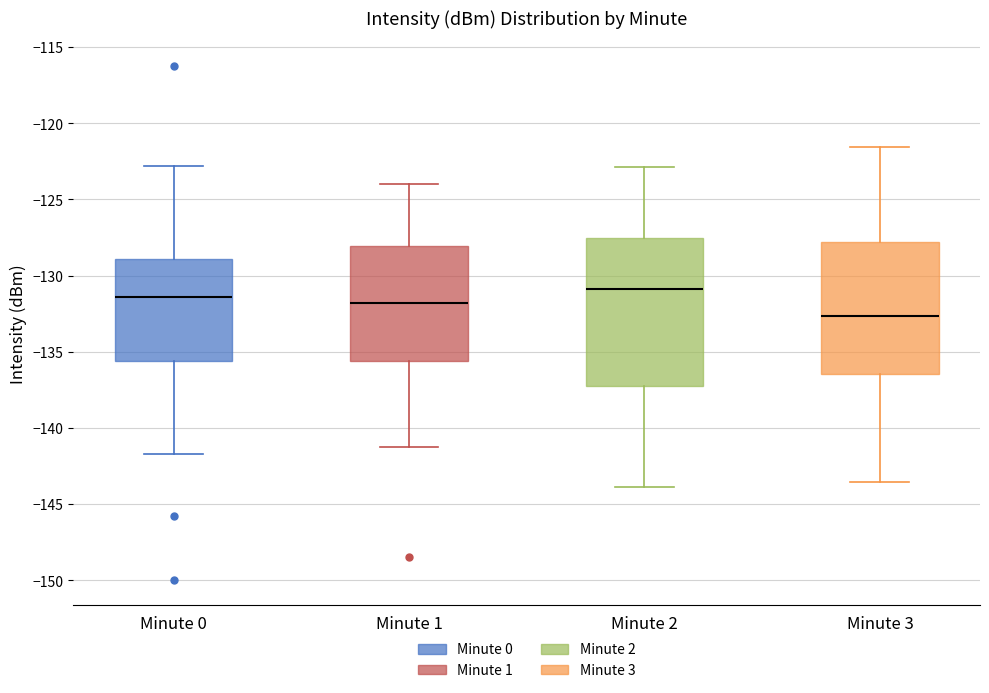

Reading left to right, transcribe this box plot: for each box, give where its median line is, the range the box spans, and where its two whiskers end, as read against the y-axis. The values are not printed on the chart, so give them approximately, as read against the axis.

Minute 0: median -131.5, box -135.5 to -129.0, whiskers -141.5 to -123.0
Minute 1: median -132.0, box -135.5 to -128.0, whiskers -141.0 to -124.0
Minute 2: median -131.0, box -137.0 to -127.5, whiskers -144.0 to -123.0
Minute 3: median -132.5, box -136.5 to -128.0, whiskers -143.5 to -121.5